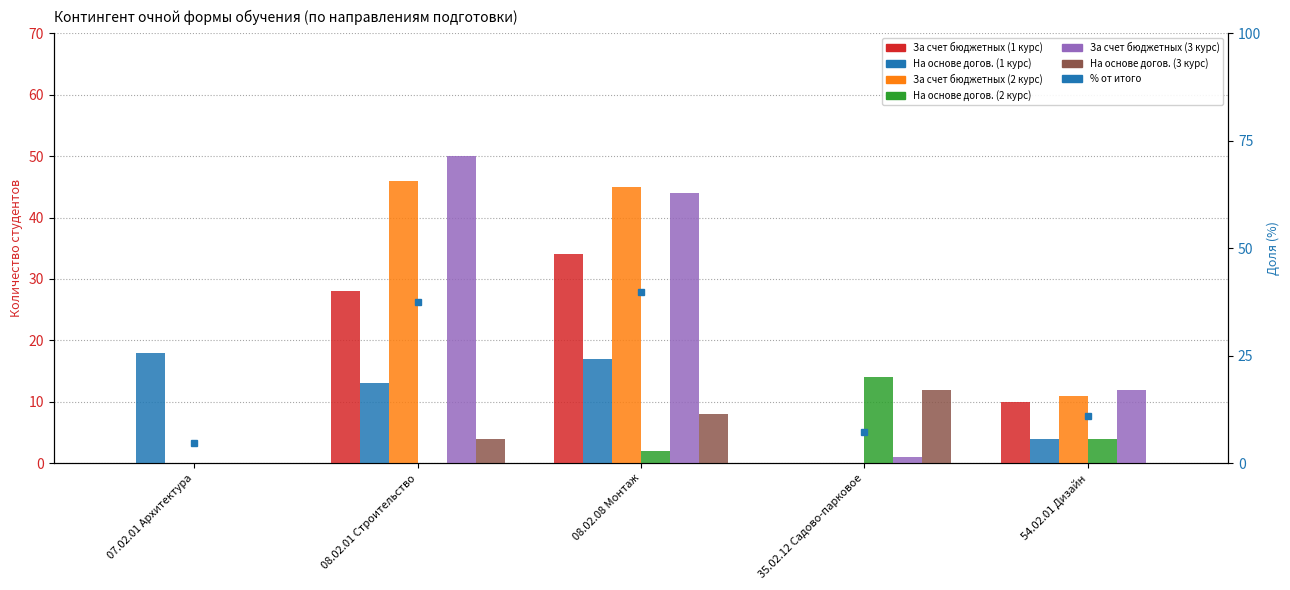

How many values in За счет бюджетных (3 курс) are above zero?

4